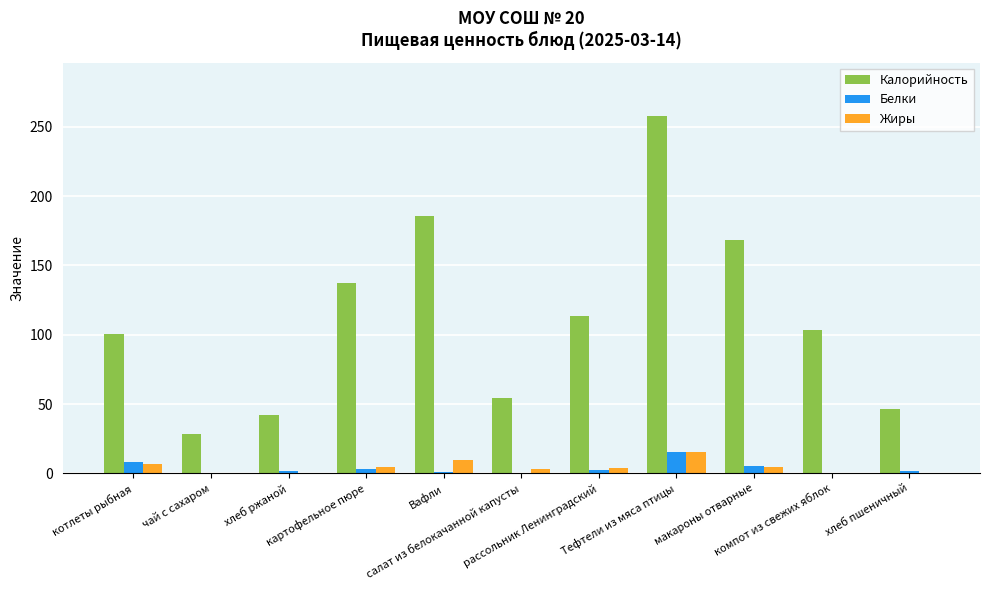

Where is Калорийность nearest to the value 143?

картофельное пюре